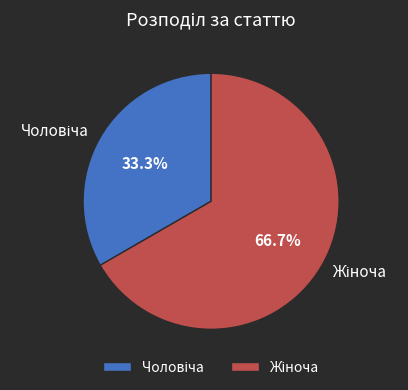

To the nearest percent, what is the difference between the largest and smallest slice percentages?

33%